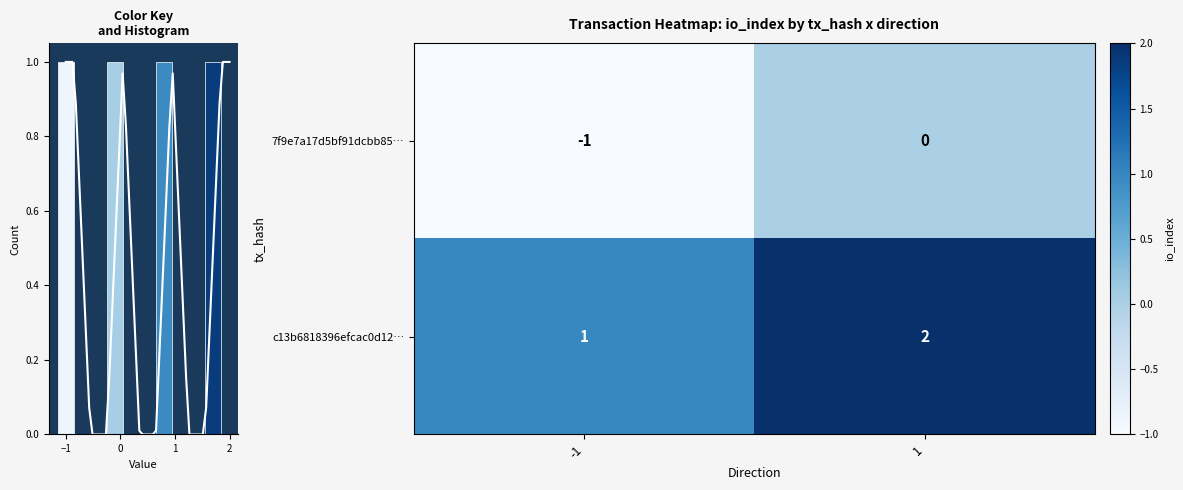

What is the sum of the c13b6818396efcac0d12… values at -1 and 1?

3